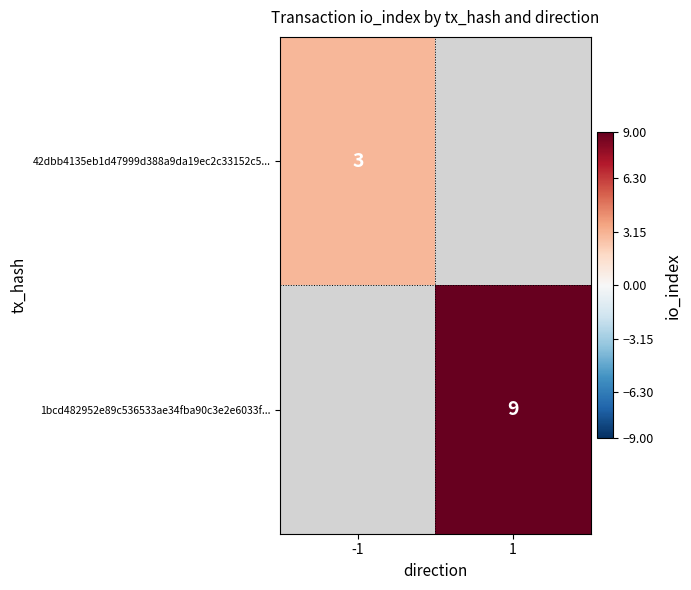

Is the value of 1bcd482952e89c536533ae34fba90c3e2e6033f... at 1 greater than the value of 42dbb4135eb1d47999d388a9da19ec2c33152c5... at -1?

Yes